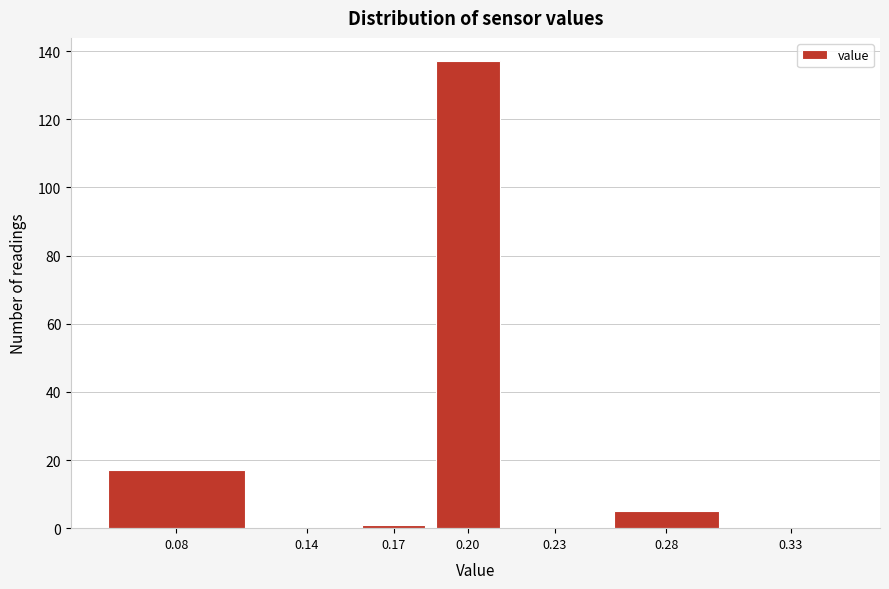

Reading left to right, extract all data points from this chart.

0.08=17	0.14=0	0.17=1	0.20=137	0.23=0	0.28=5	0.33=0